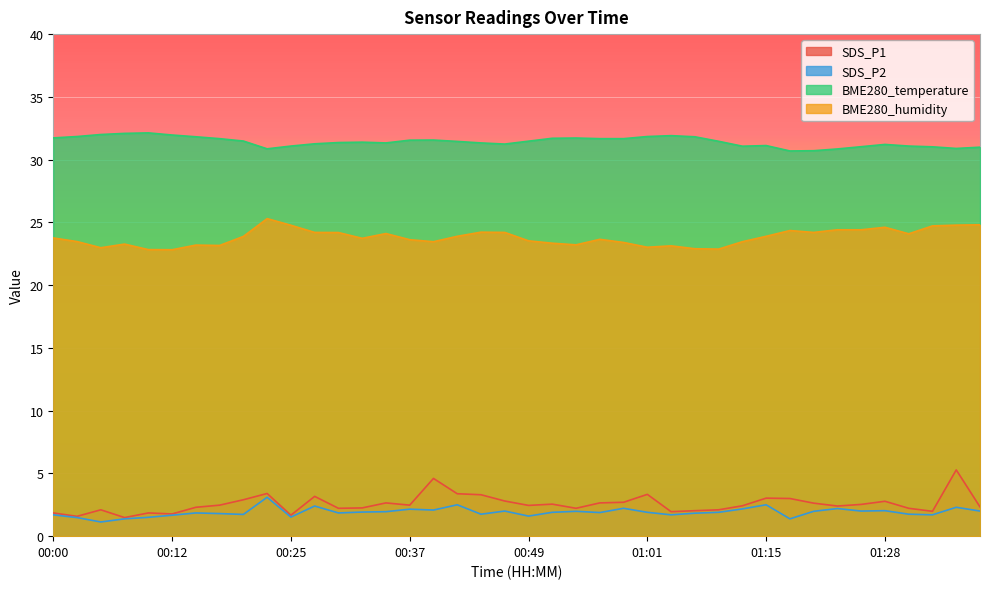

At which category does the chart reach its minimum across all series?

00:05